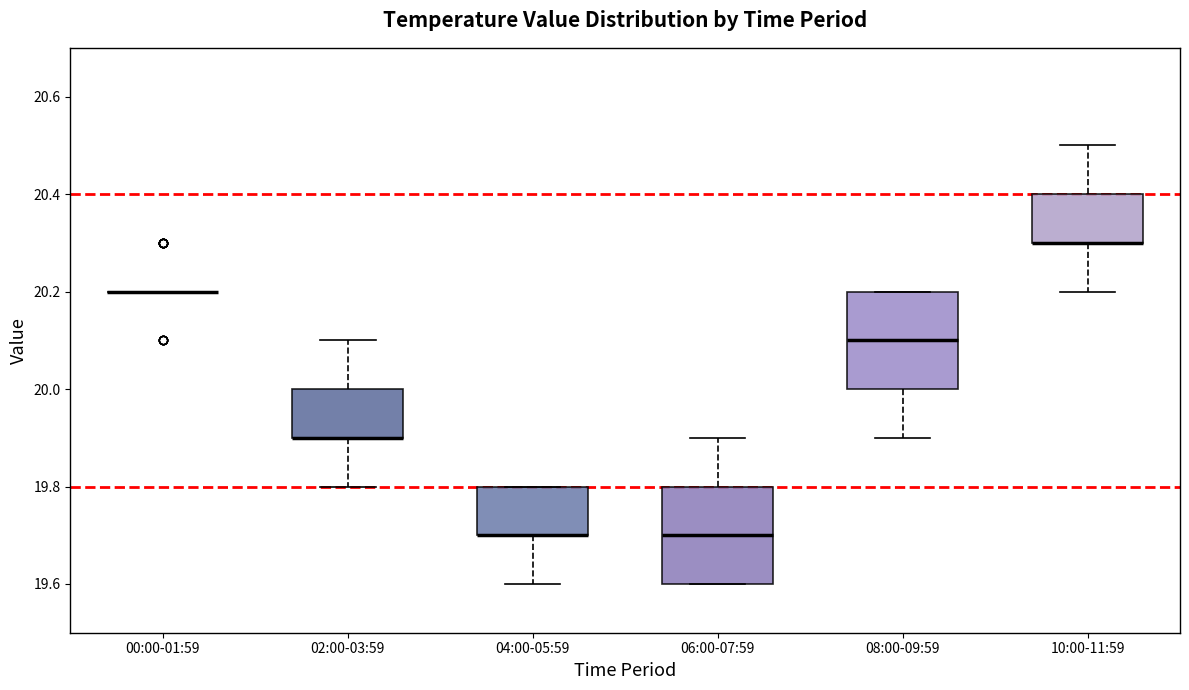

Reading left to right, transcribe this box plot: for each box, give where its median line is, the range the box spans, and where its two whiskers end, as read against the y-axis. The values are not printed on the chart, so give them approximately, as read against the axis.

00:00-01:59: box collapsed to a line at 20.2, whiskers 20.2 to 20.2
02:00-03:59: median 19.9 (drawn on the box's lower edge), box 19.9 to 20.0, whiskers 19.8 to 20.1
04:00-05:59: median 19.7 (drawn on the box's lower edge), box 19.7 to 19.8, whiskers 19.6 to 19.8
06:00-07:59: median 19.7, box 19.6 to 19.8, whiskers 19.6 to 19.9
08:00-09:59: median 20.1, box 20.0 to 20.2, whiskers 19.9 to 20.2
10:00-11:59: median 20.3 (drawn on the box's lower edge), box 20.3 to 20.4, whiskers 20.2 to 20.5